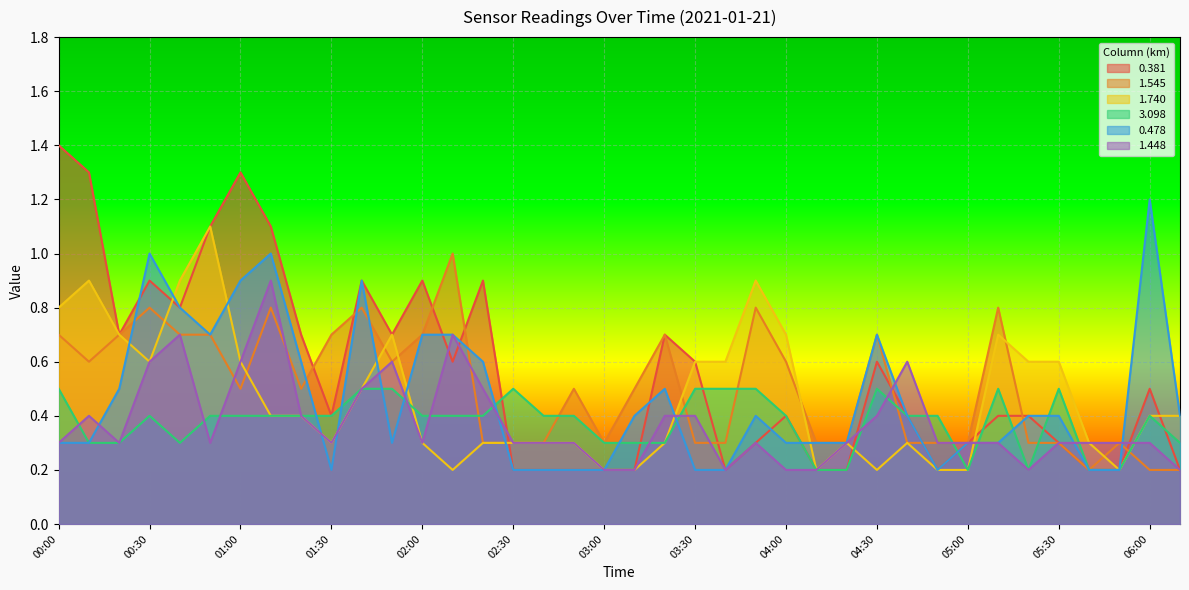

After their last crossing, which series has the higher values: 1.448 or 3.098?

3.098